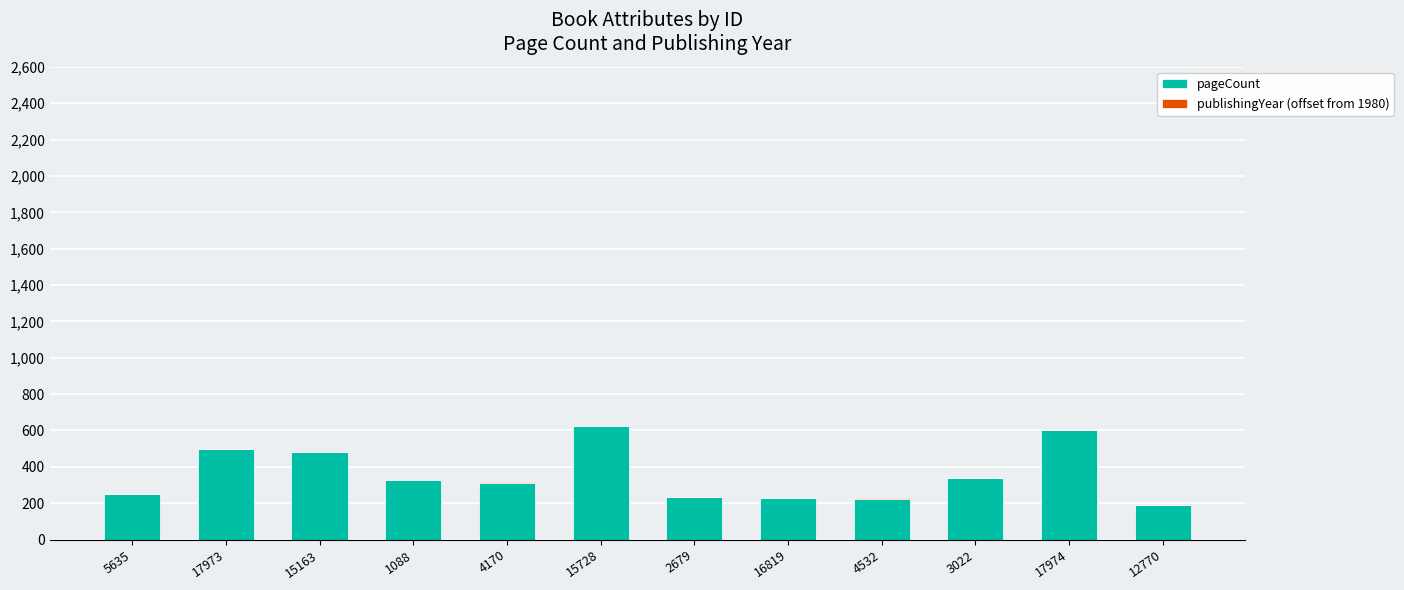

What is the average value of the pageCount series?

358